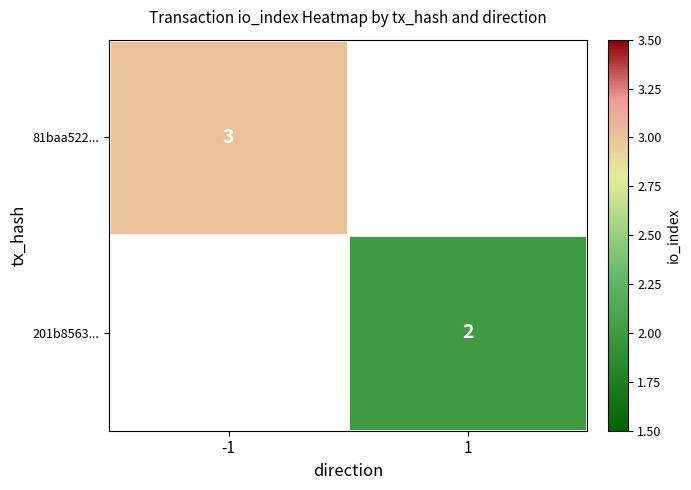

The 81baa522... series shows 3 at -1. True or false?

True